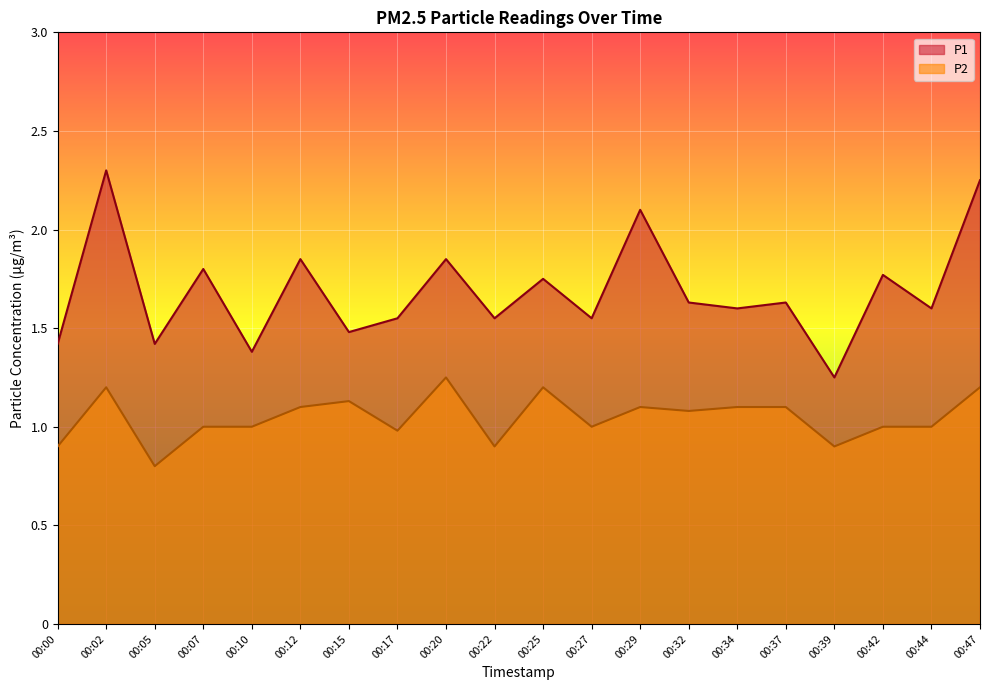

Which category has the highest value across all series?

00:02